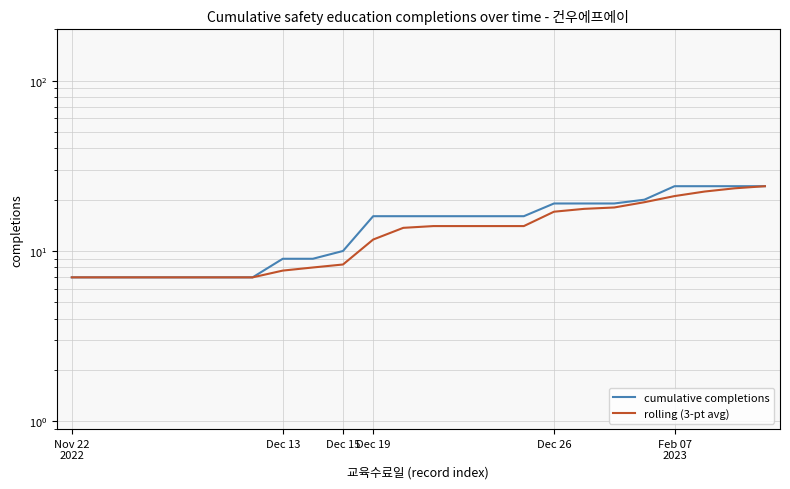

Rank the series at 13 from highest to lowest value.

cumulative completions, rolling (3-pt avg)